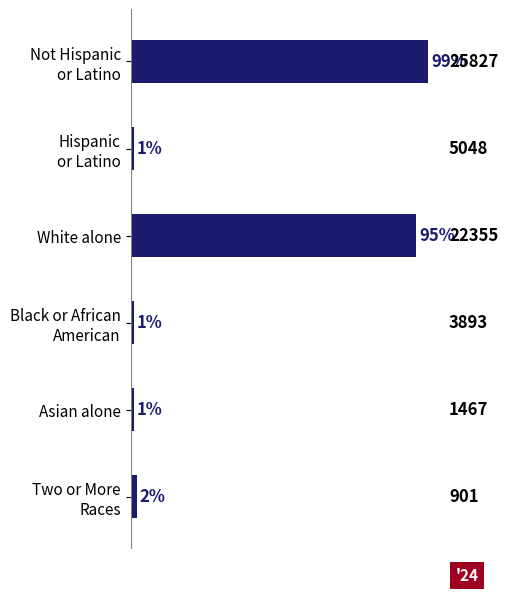

What is the minimum value shown in the chart?

1